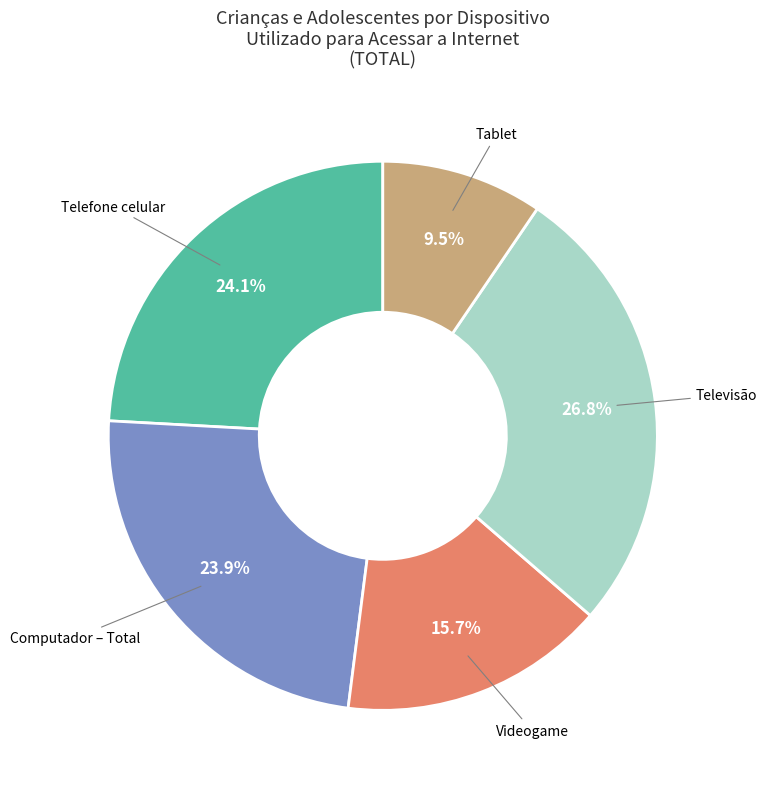

Is there any slice that represents more than half of the pie?

No